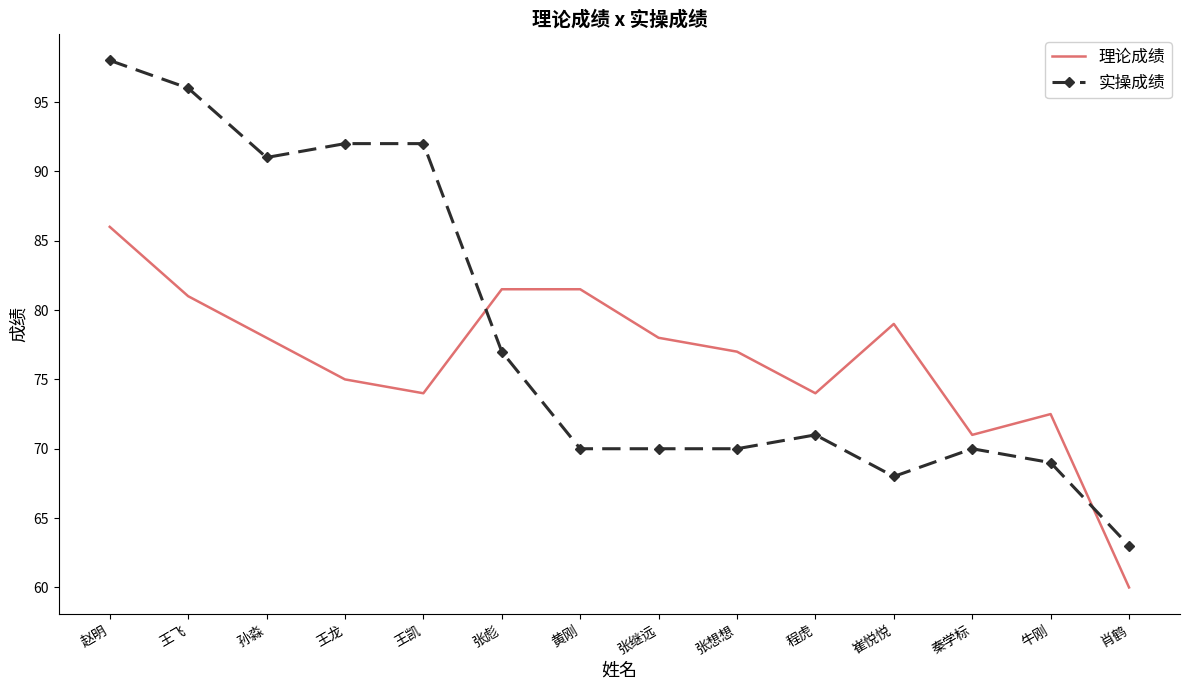

What is the sum of all 理论成绩 values?

1068.5